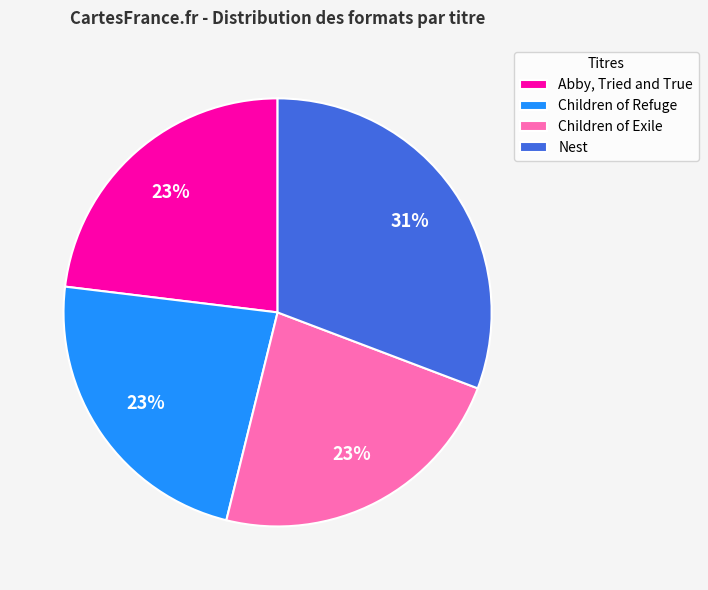

Which category has the biggest portion of the pie?

Nest